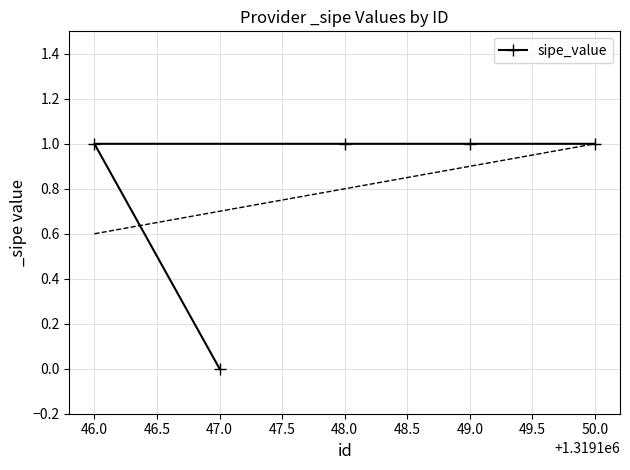

The sipe_value series shows 1 at 48.0. True or false?

True